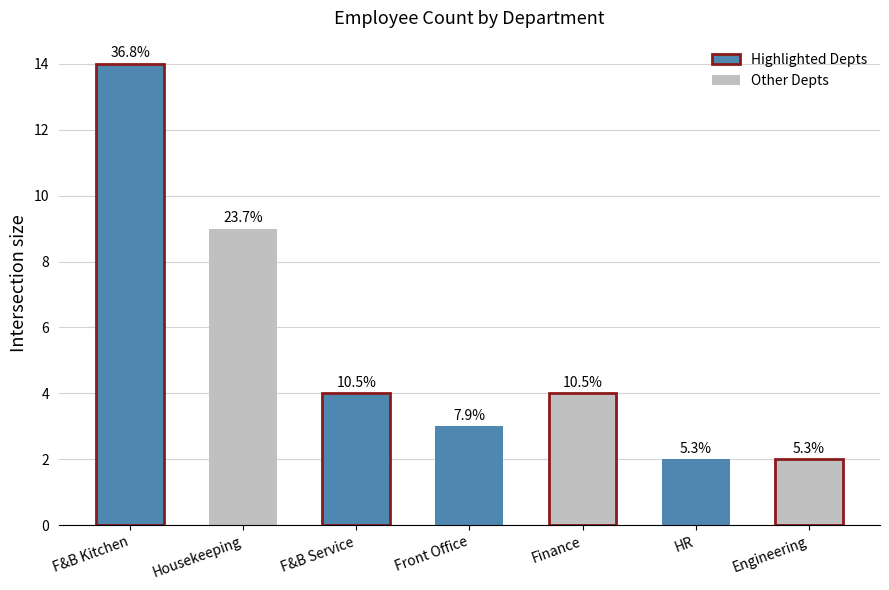

True or false: the data shows 6 at F&B Service.

False